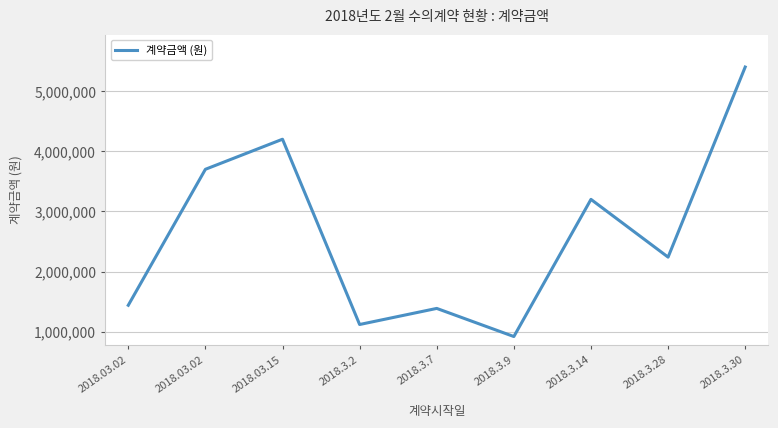

How many series are shown in this chart?

1